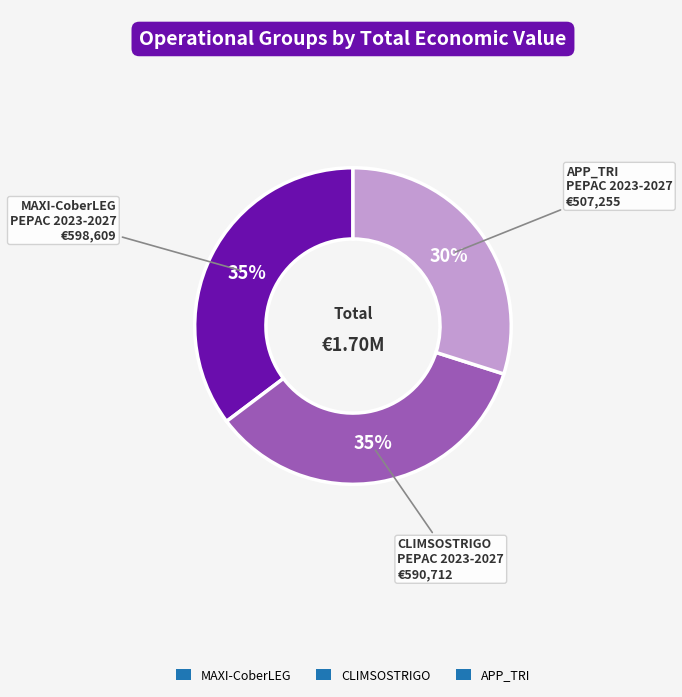

True or false: MAXI-CoberLEG accounts for 35% of the total.

True